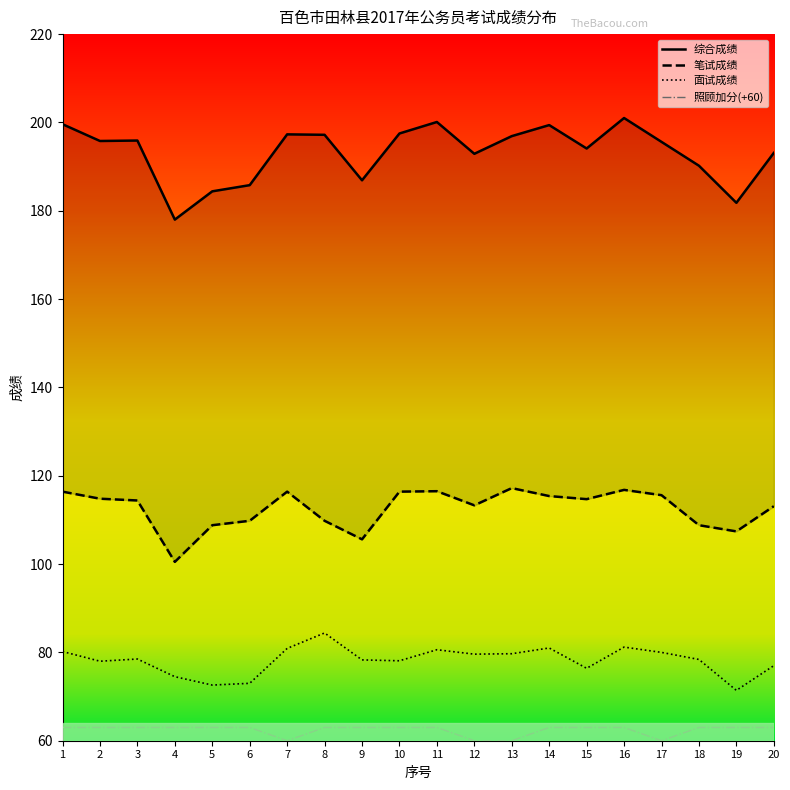

At 9, list the series in order from smallest to largest.

照顾加分(+60), 面试成绩, 笔试成绩, 综合成绩